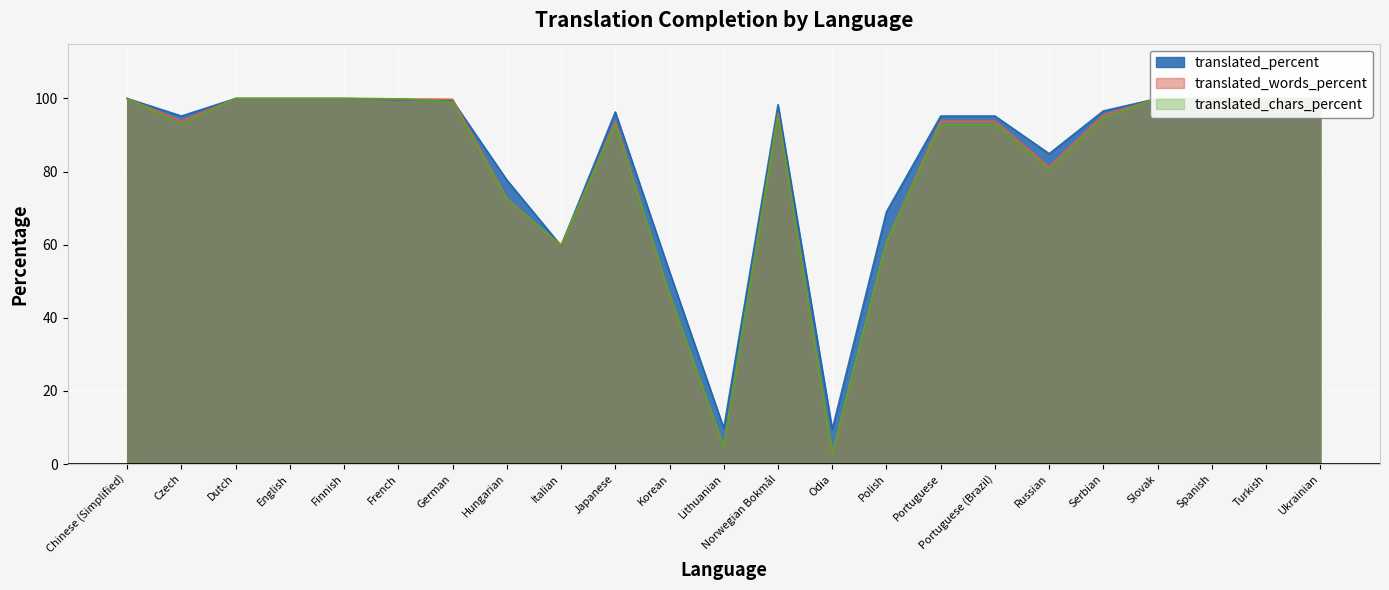

Between which two adjacent categories do translated_words_percent and translated_percent first intersect?

German and Hungarian